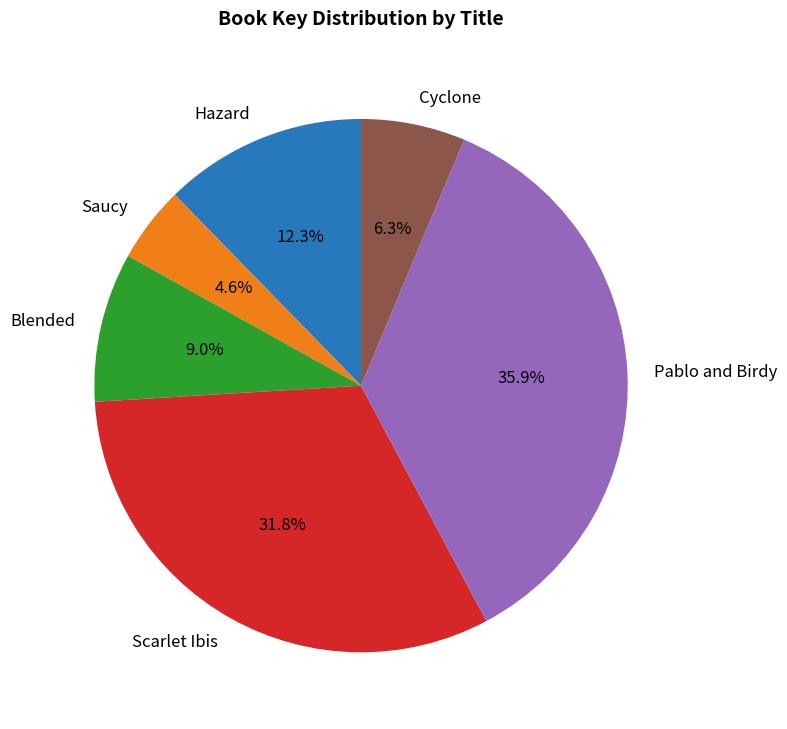

Rank the categories by value from highest to lowest.

Pablo and Birdy, Scarlet Ibis, Hazard, Blended, Cyclone, Saucy